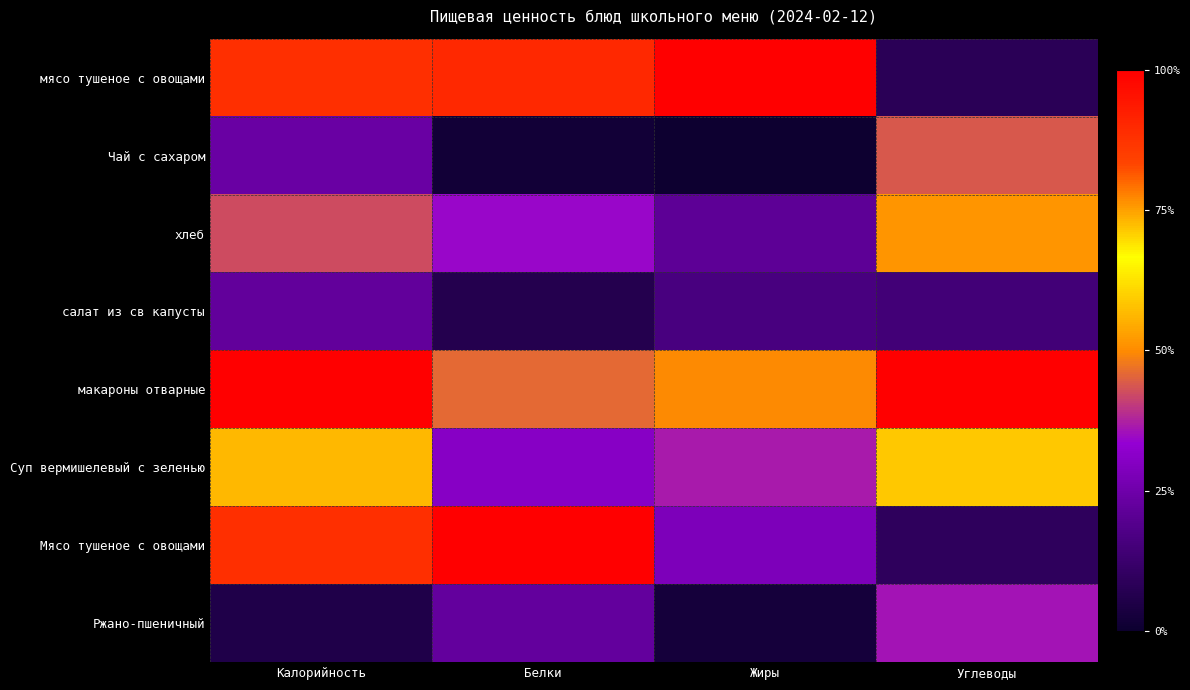

Which category has the lowest value across all series?

Жиры